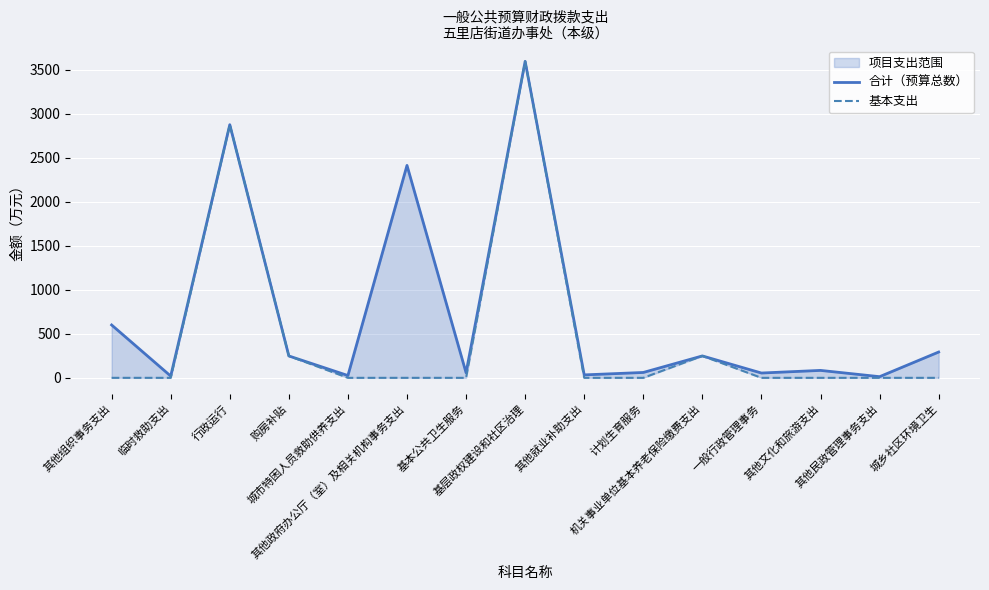

True or false: 基本支出 and 合计（预算总数） cross at least once.

False